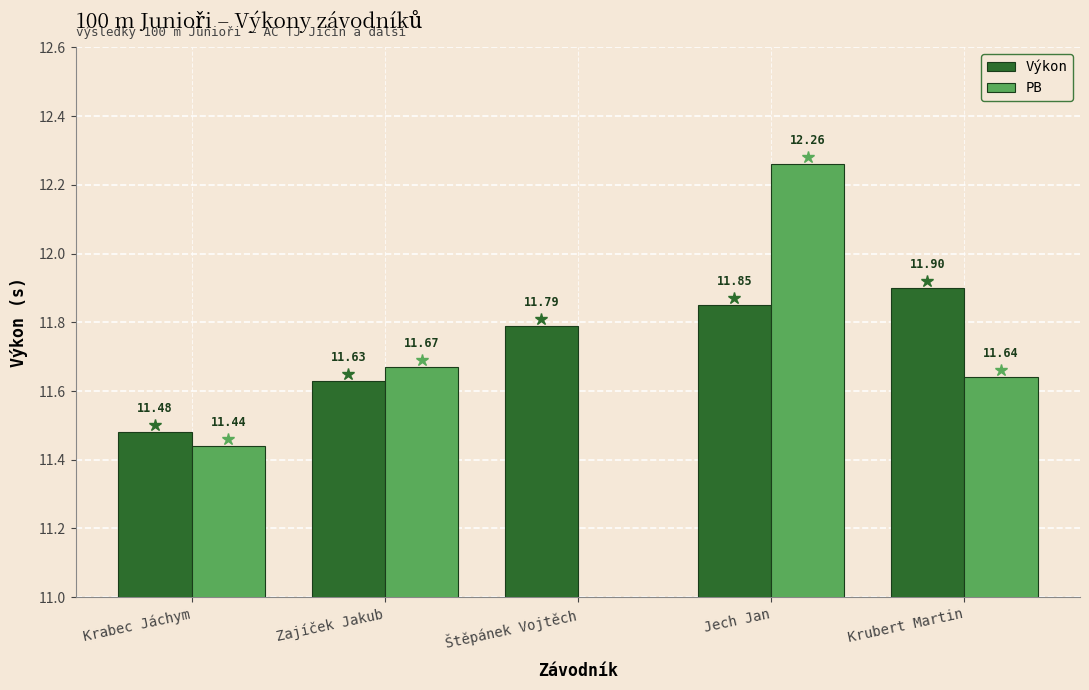

Reading left to right, extract all data points from this chart.

Výkon: Krabec Jáchym=11.5	Zajíček Jakub=11.6	Štěpánek Vojtěch=11.8	Jech Jan=11.8	Krubert Martin=11.9
PB: Krabec Jáchym=11.4	Zajíček Jakub=11.7	Štěpánek Vojtěch=0.0	Jech Jan=12.3	Krubert Martin=11.6